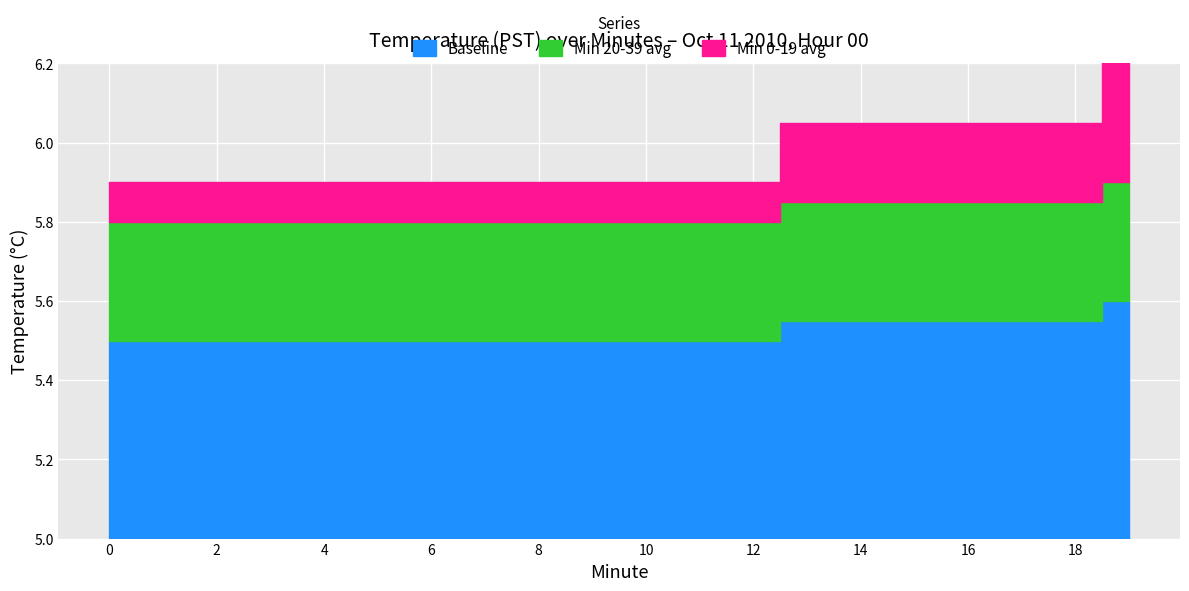

What is the difference between the maximum and minimum values in the Baseline series?

0.1